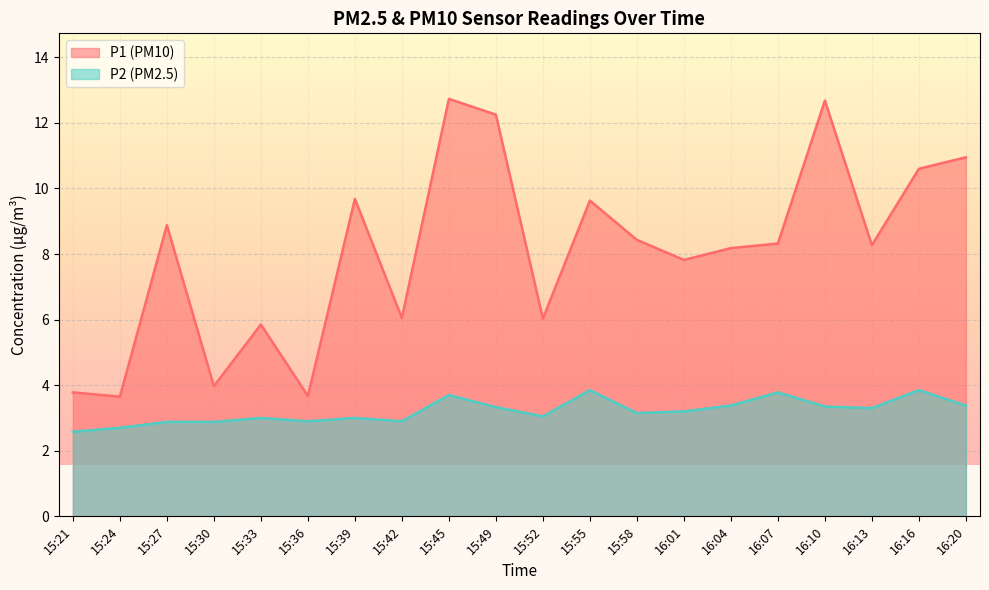

True or false: P2 has more than 0 interior local peaks.

True